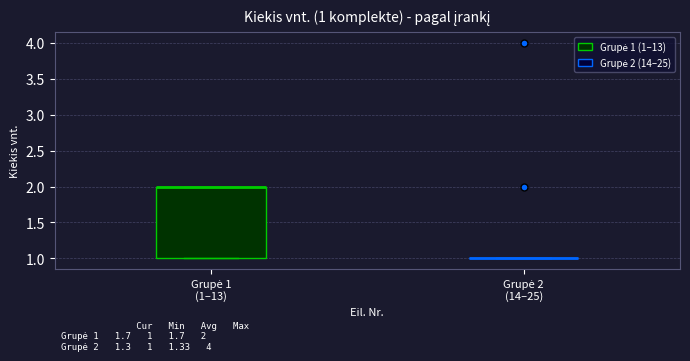

Which box is the tallest, from its lower edge to its upper edge?

Grupė 1 (1–13)